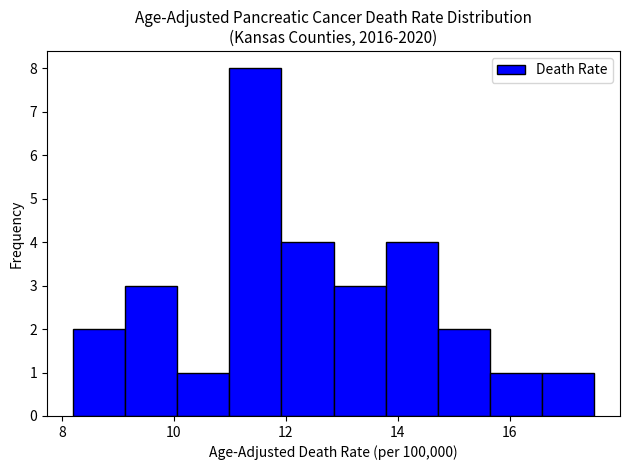

Which range on the x-axis has the tallest bar?

11.0 to 12.0